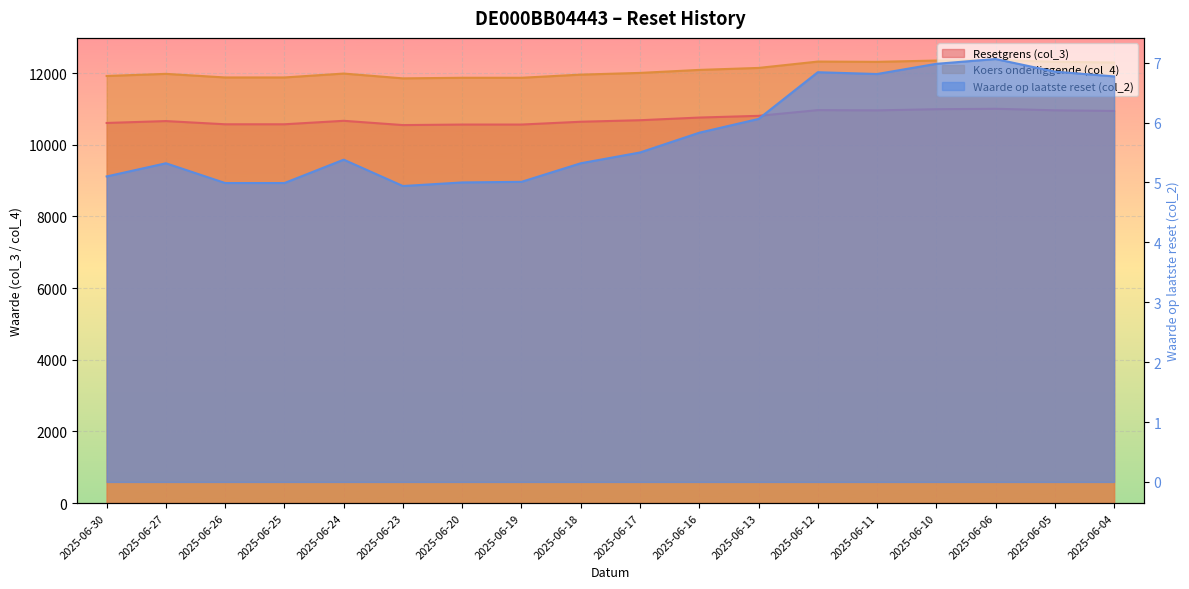

At which label does Koers onderliggende (col_4) first exceed 12007?

2025-06-17